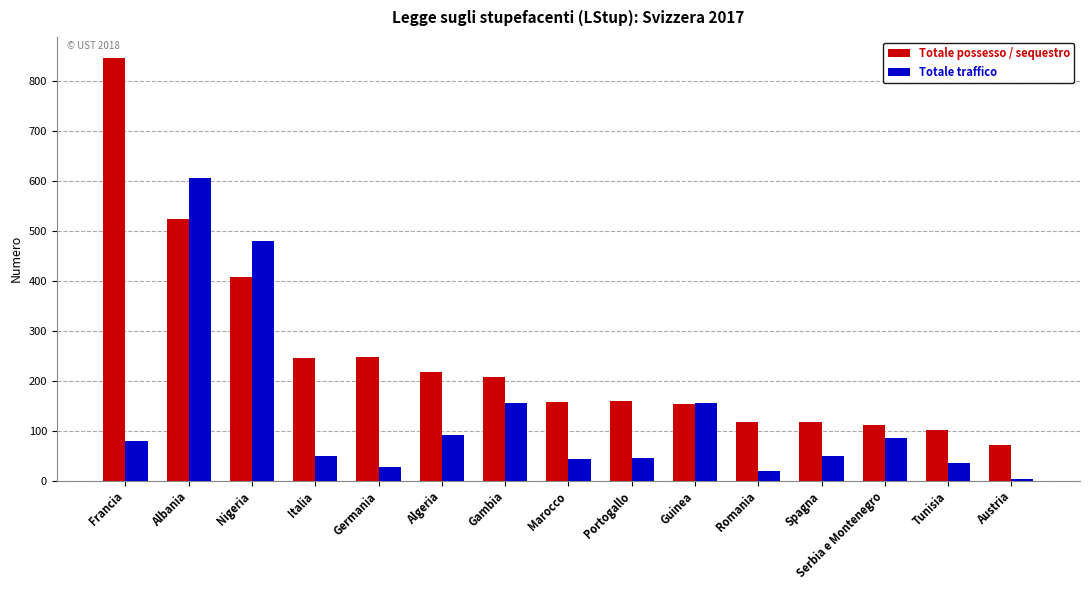

At Italia, list the series in order from largest to smallest.

Totale possesso / sequestro, Totale traffico